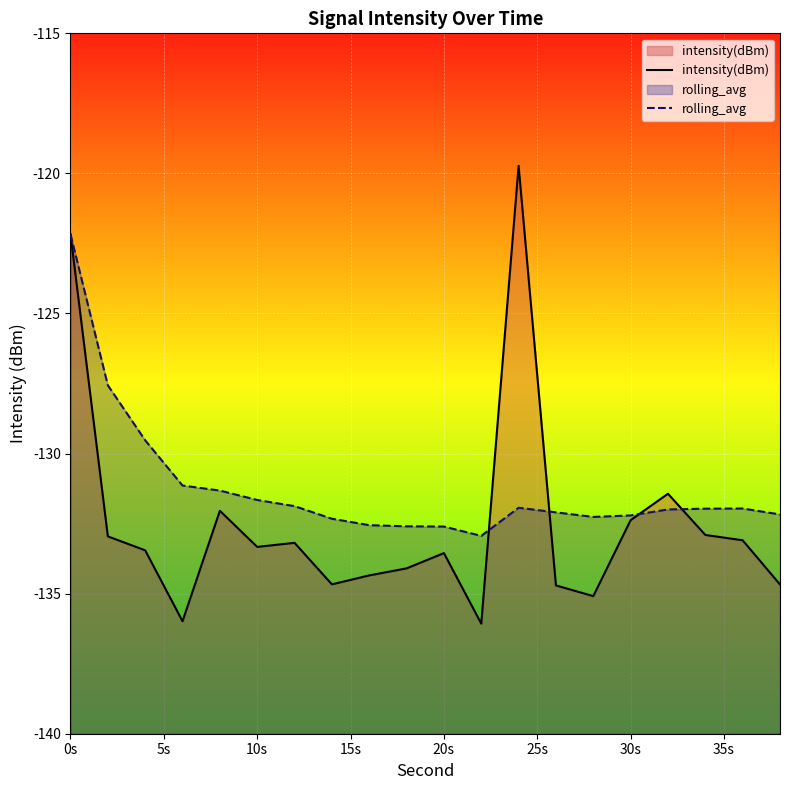

What is the spread (max minus min) of values at 20s?

0.9